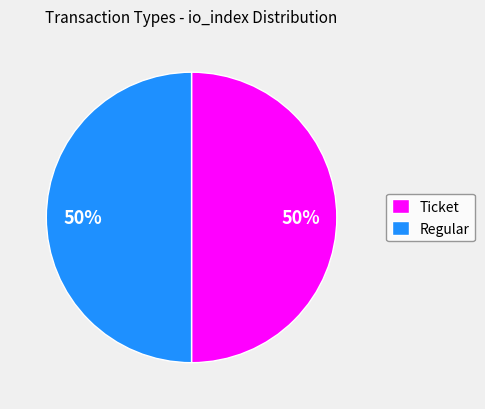

How many segments does this pie chart have?

2